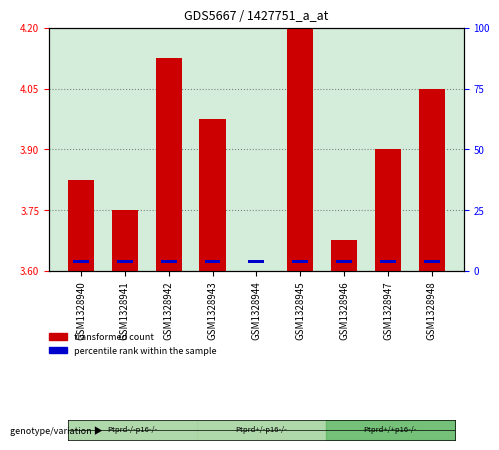

Where is percentile rank within the sample nearest to the value 0?

GSM1328940